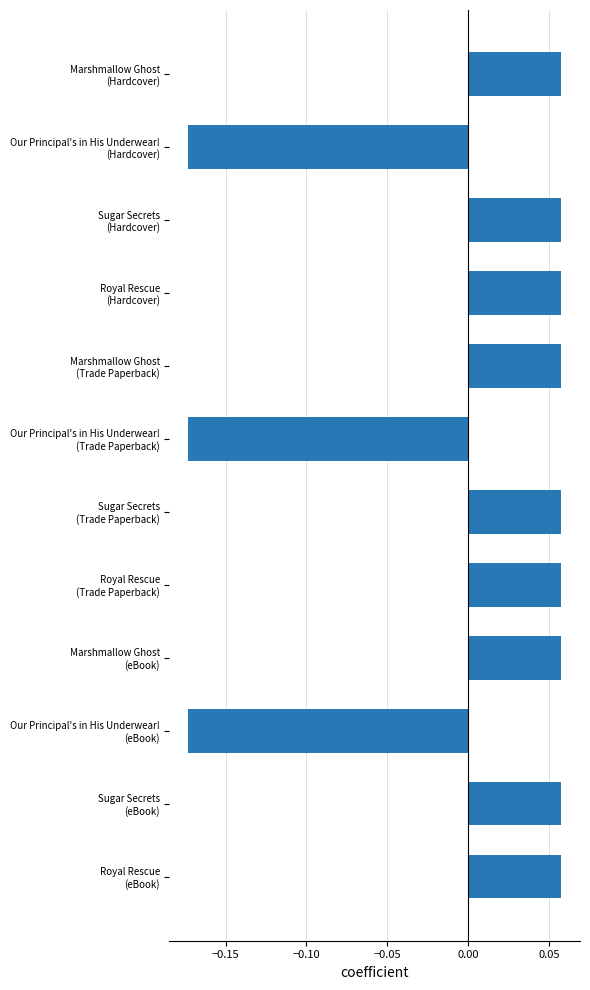

Are the bars grouped side by side (vs. stacked)?

No